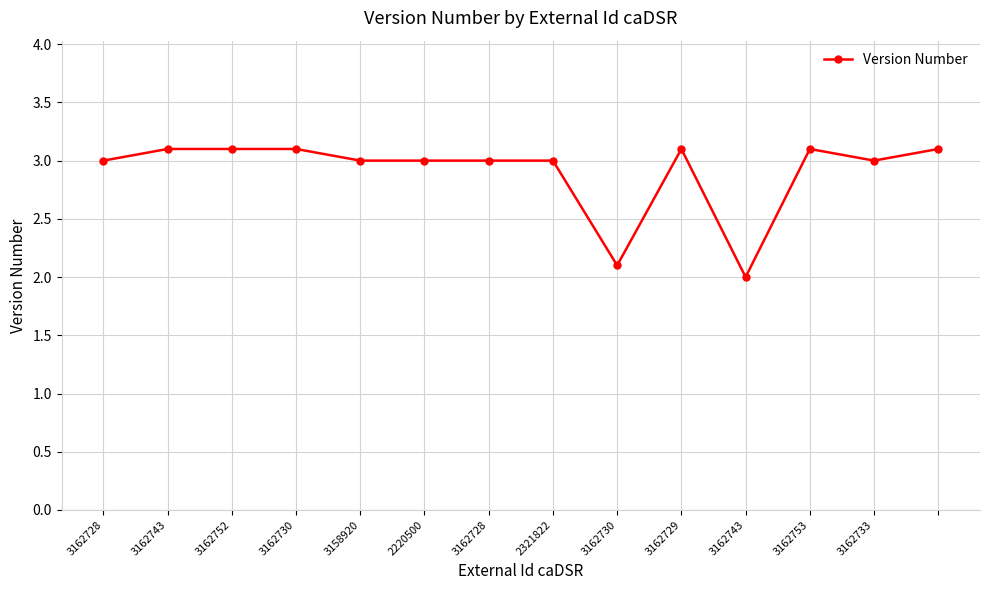

What is the smallest value displayed?

2.0